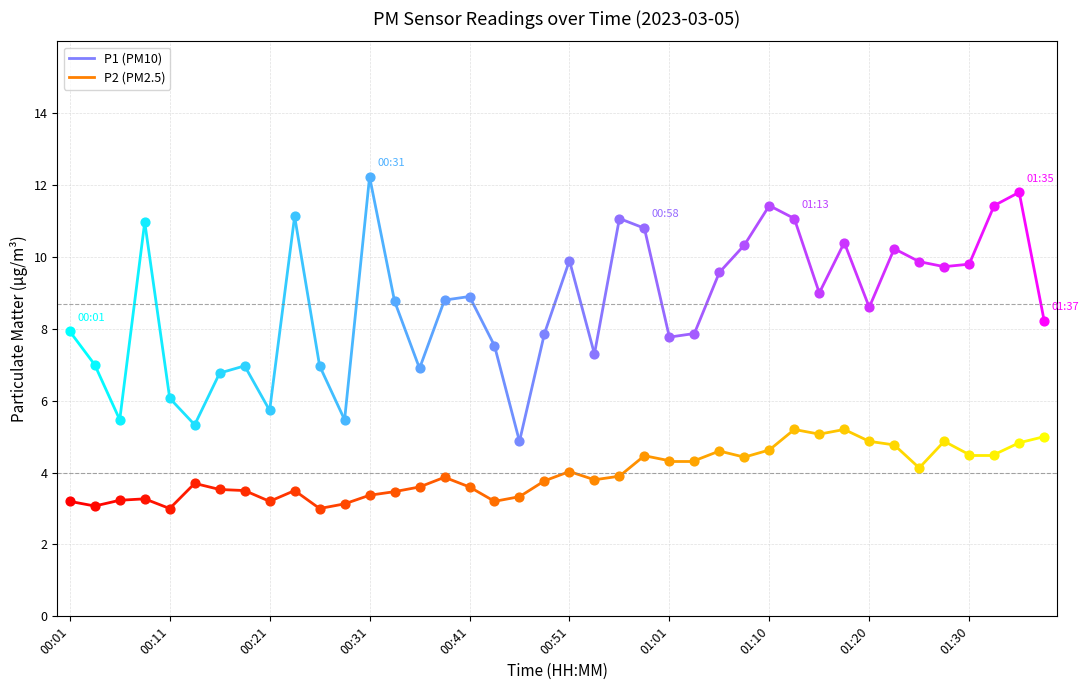

Which series contains the highest Y value?

P1